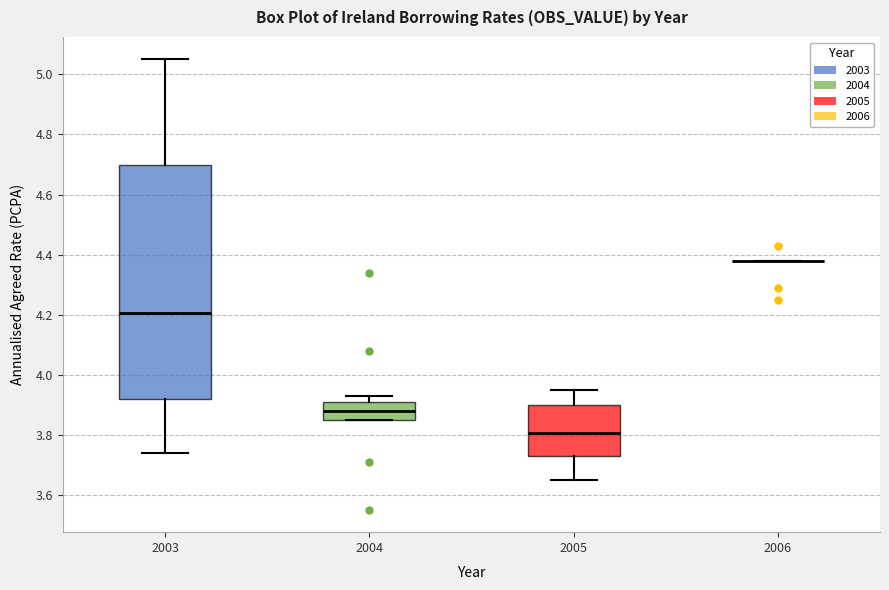

Comparing the boxes themselves (not the whiskers), which one is the tallest?

2003